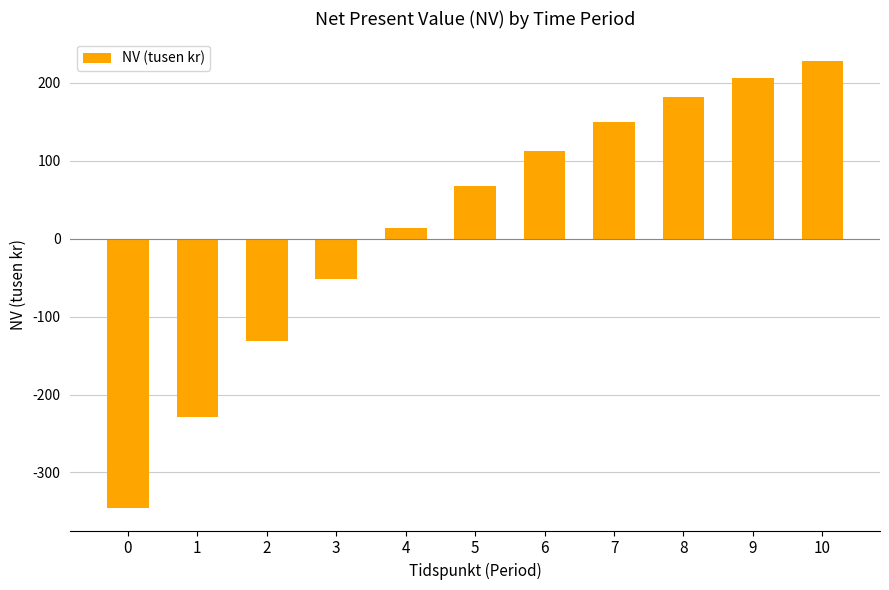

What is the difference between the values at 3 and 1?

176.2